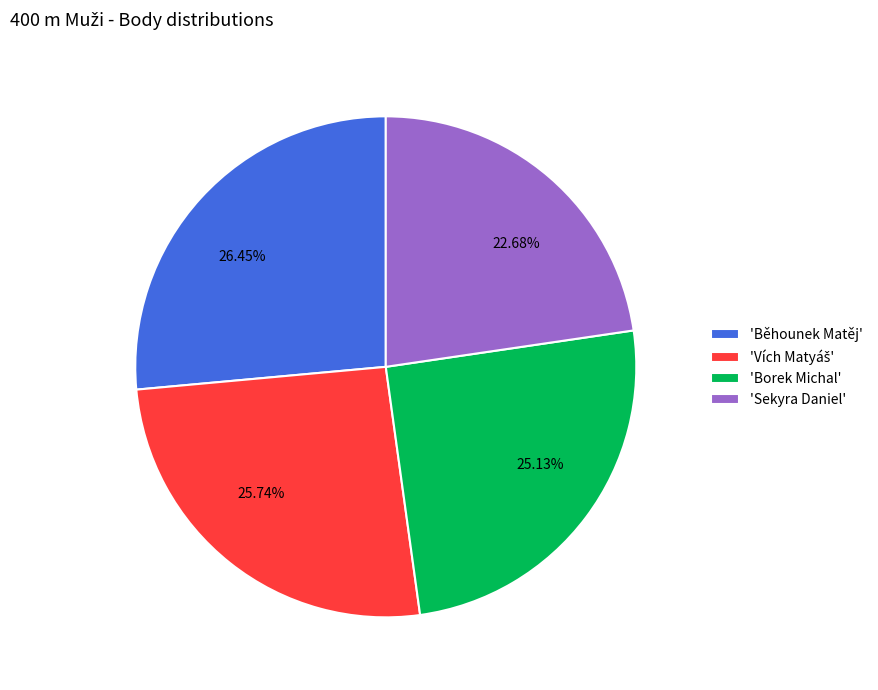

Is there any slice that represents more than half of the pie?

No